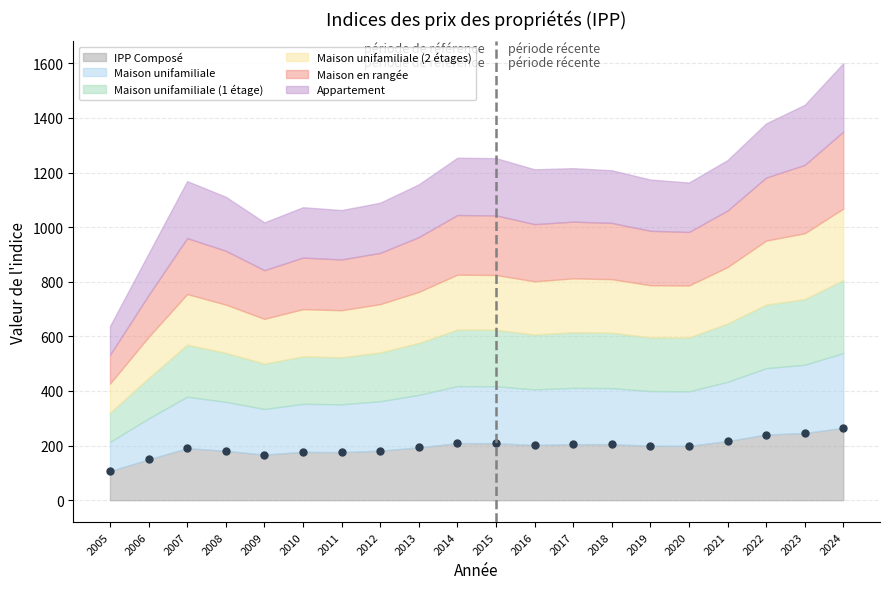

Which category has the highest value across all series?

2024